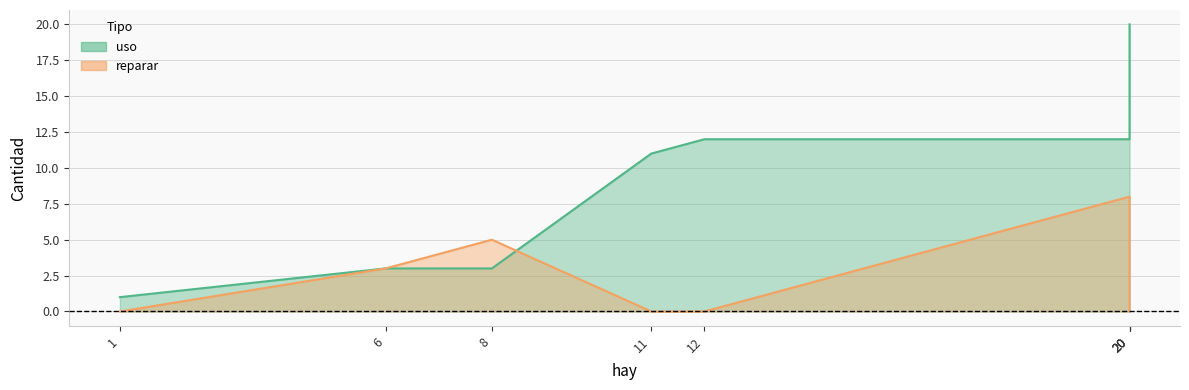

Where is uso nearest to the value 10?

11